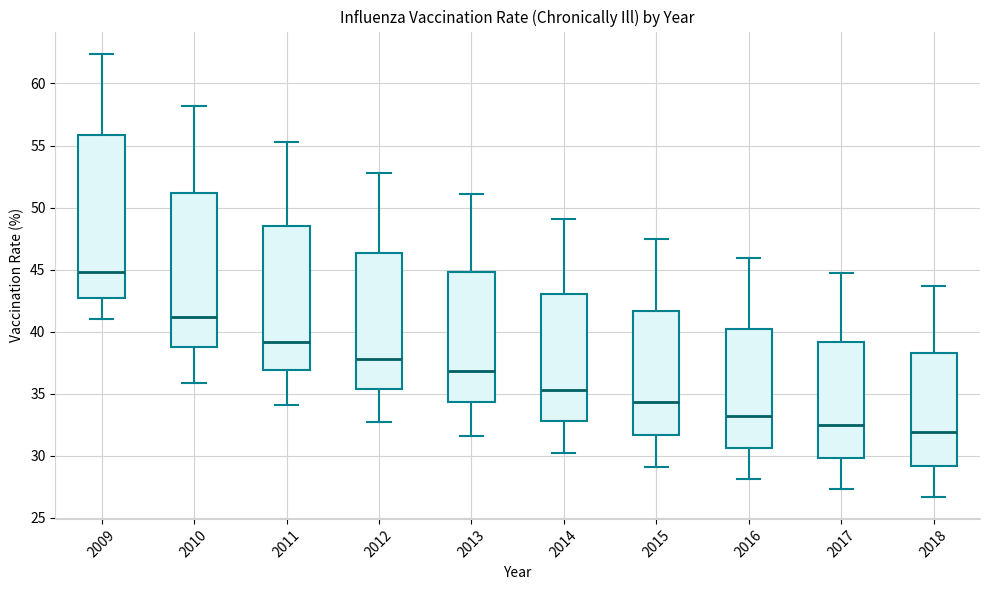

Reading left to right, read every box against the y-axis: the position of its median line, the range the box covers, and the ends of its whiskers. The values are not printed on the chart, so give them approximately, as read against the axis.

2009: median 45.0, box 43.0 to 56.0, whiskers 41.0 to 62.5
2010: median 41.0, box 39.0 to 51.0, whiskers 36.0 to 58.0
2011: median 39.0, box 37.0 to 48.5, whiskers 34.0 to 55.5
2012: median 38.0, box 35.5 to 46.5, whiskers 32.5 to 53.0
2013: median 37.0, box 34.5 to 45.0, whiskers 31.5 to 51.0
2014: median 35.5, box 33.0 to 43.0, whiskers 30.0 to 49.0
2015: median 34.5, box 31.5 to 41.5, whiskers 29.0 to 47.5
2016: median 33.0, box 30.5 to 40.5, whiskers 28.0 to 46.0
2017: median 32.5, box 30.0 to 39.0, whiskers 27.5 to 44.5
2018: median 32.0, box 29.0 to 38.5, whiskers 26.5 to 43.5